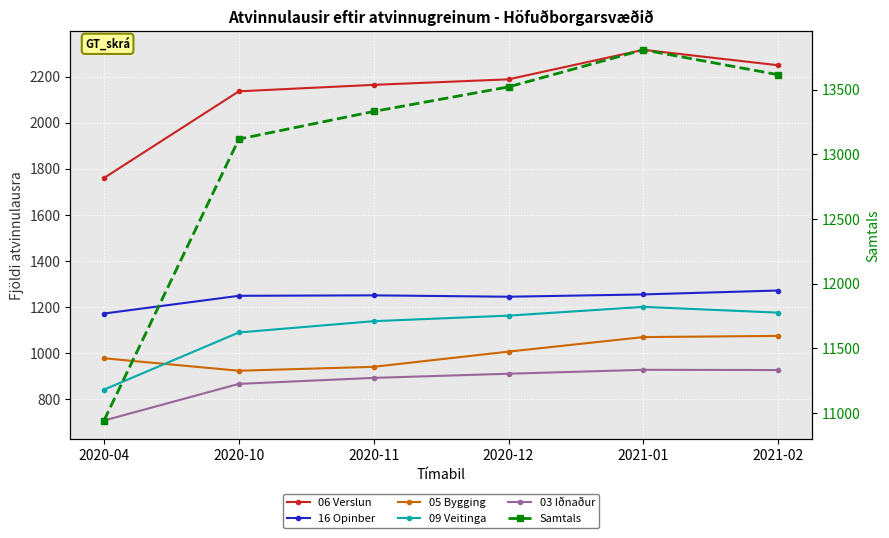

Reading left to right, extract all data points from this chart.

06 Verslun: 1760	2136	2164	2188	2316	2249
16 Opinber: 1172	1249	1251	1245	1255	1272
05 Bygging: 978	924	941	1007	1070	1075
09 Veitinga: 842	1090	1139	1163	1201	1176
03 Iðnaður: 708	867	893	911	928	927
Samtals: 10941	13119	13333	13523	13810	13617